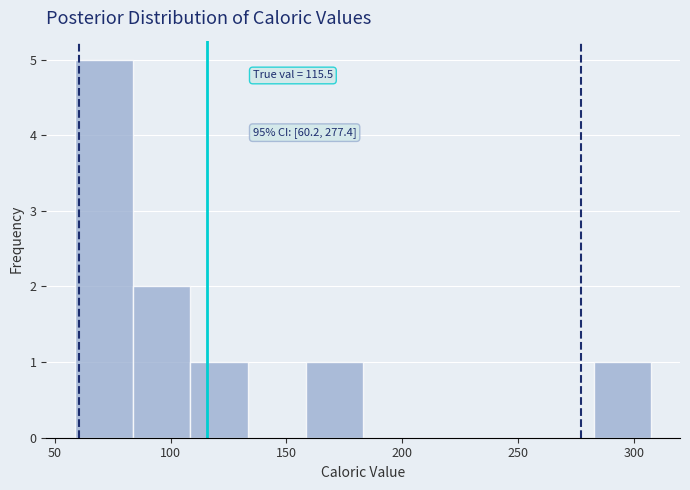

Which range on the x-axis has the tallest bar?

60 to 85